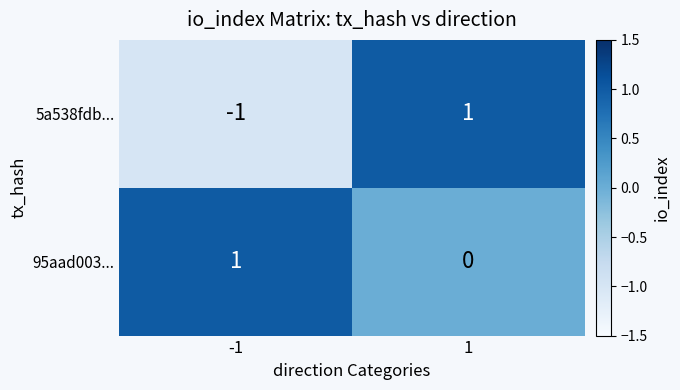

Which series has the widest spread of values?

5a538fdb...